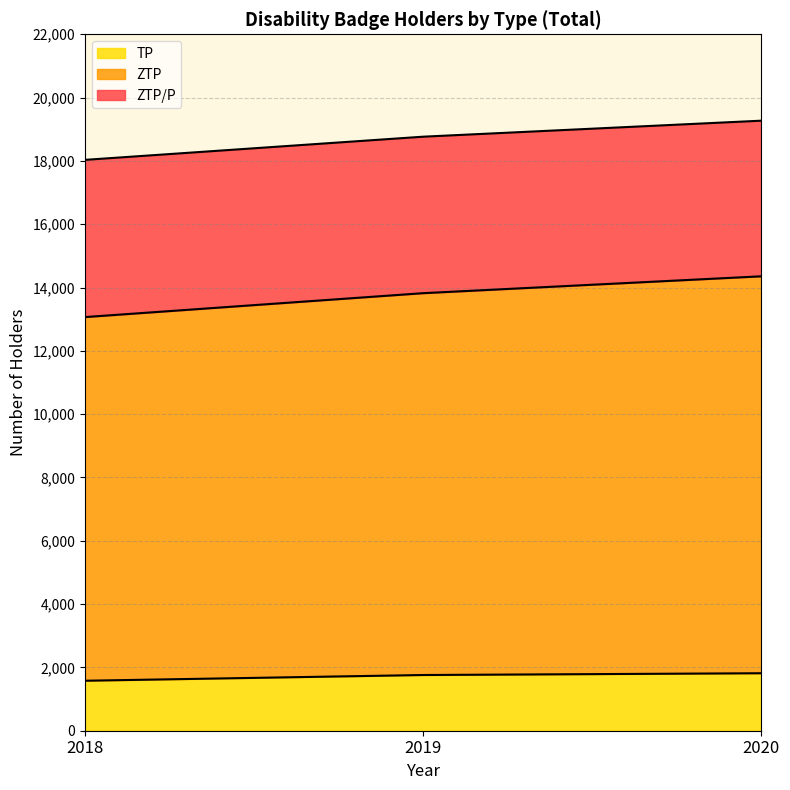

What is the value of the 2018 point at the 1st from the left?

1579